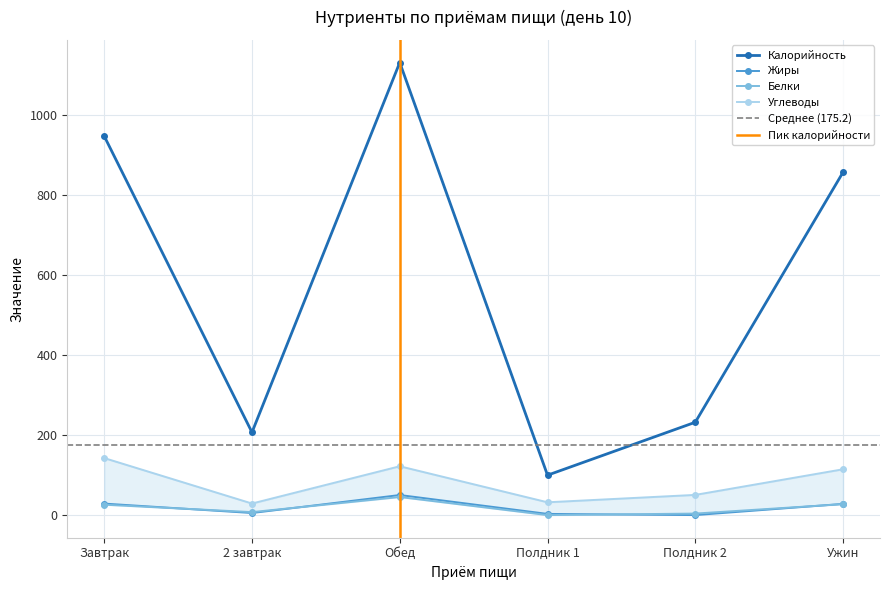

Which series has the largest total across all categories?

Калорийность